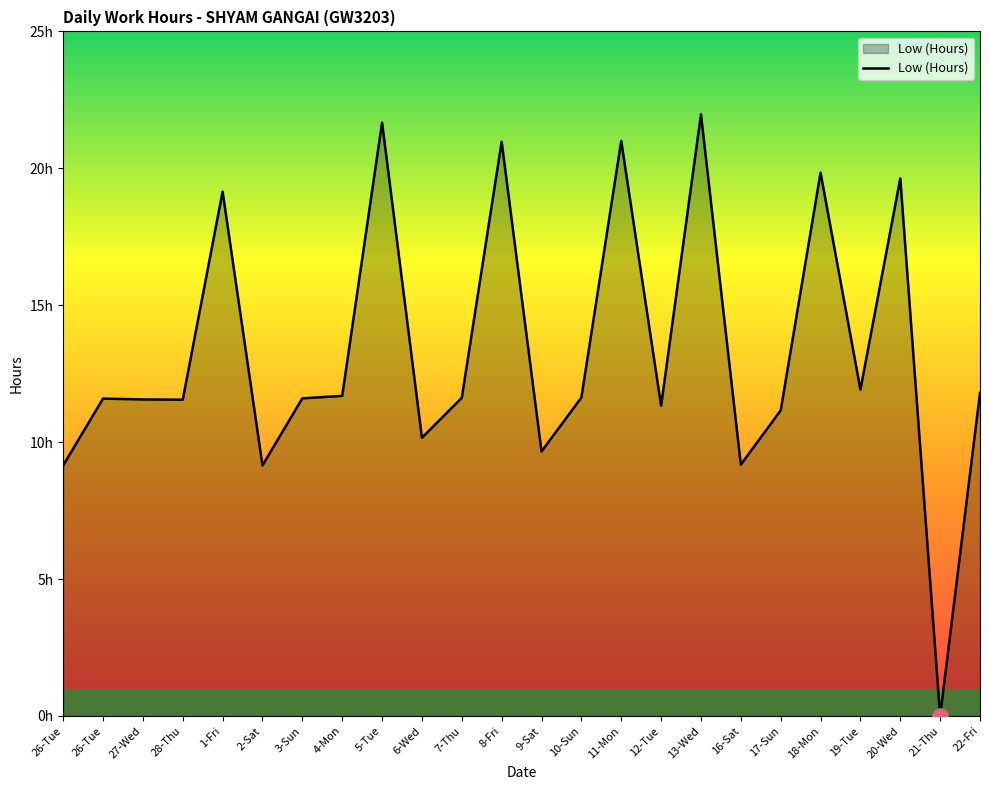

What is the change in value from 27-Wed to 16-Sat?

-2.4